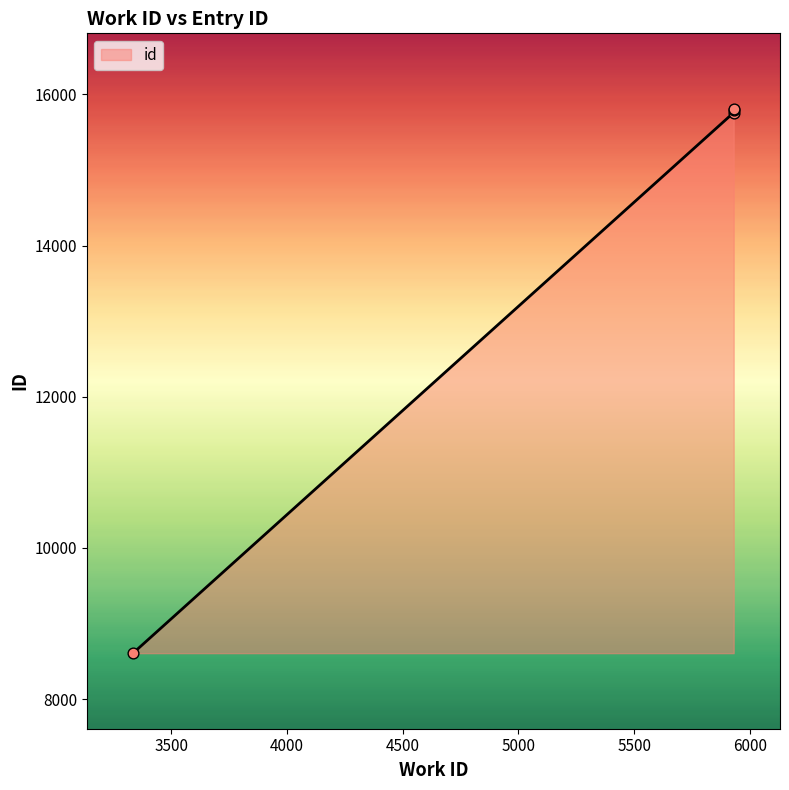

Between 5930 and 5930, which is larger?

5930